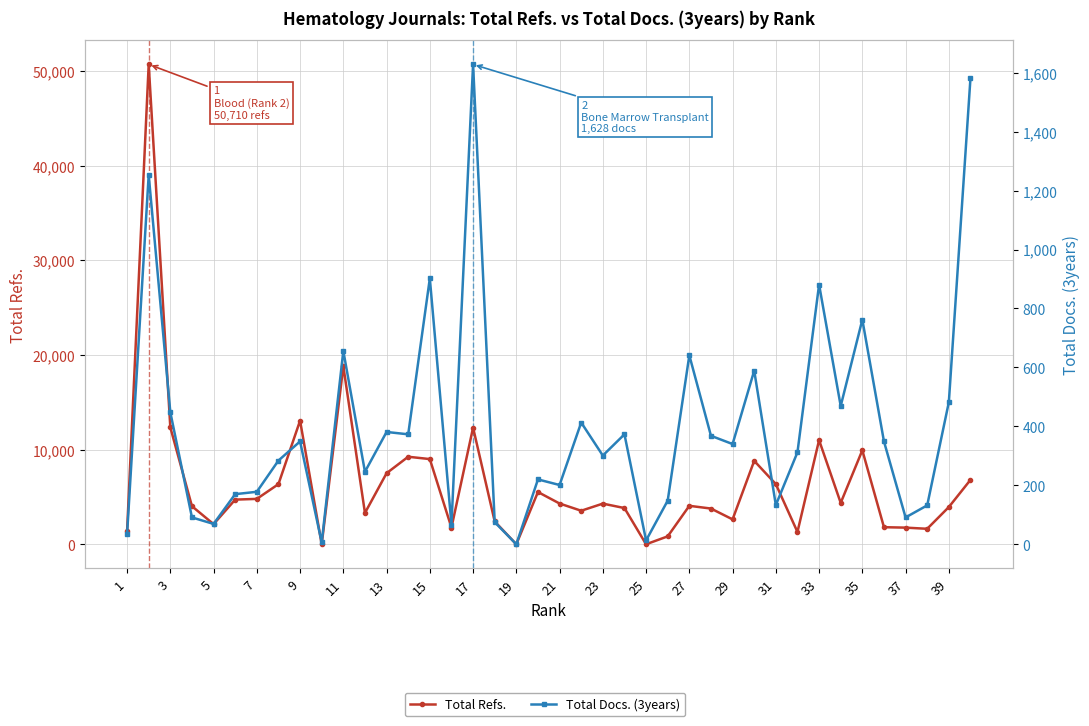

At 7, list the series in order from smallest to largest.

Total Docs. (3years), Total Refs.